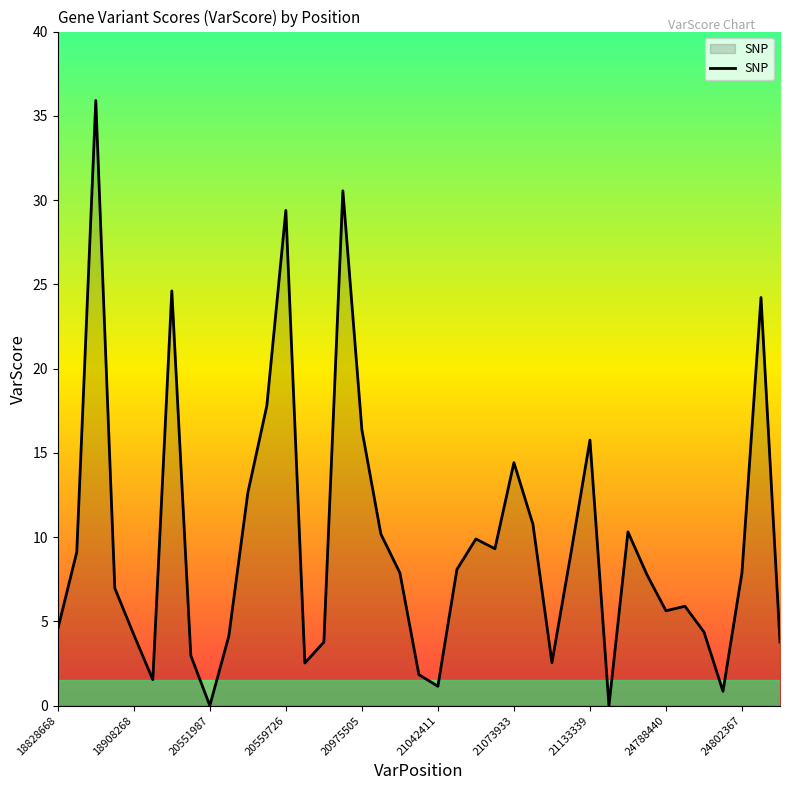

What is the greatest value displayed?

35.9